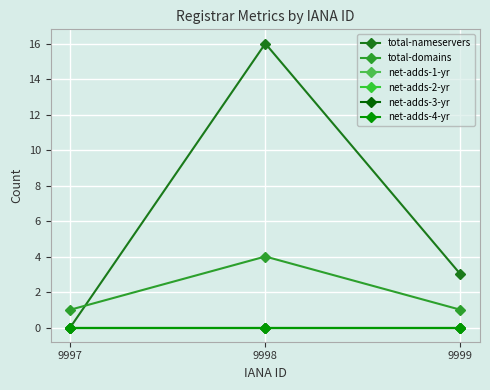

List the series in order of their peak value, highest first.

total-nameservers, total-domains, net-adds-1-yr, net-adds-2-yr, net-adds-3-yr, net-adds-4-yr